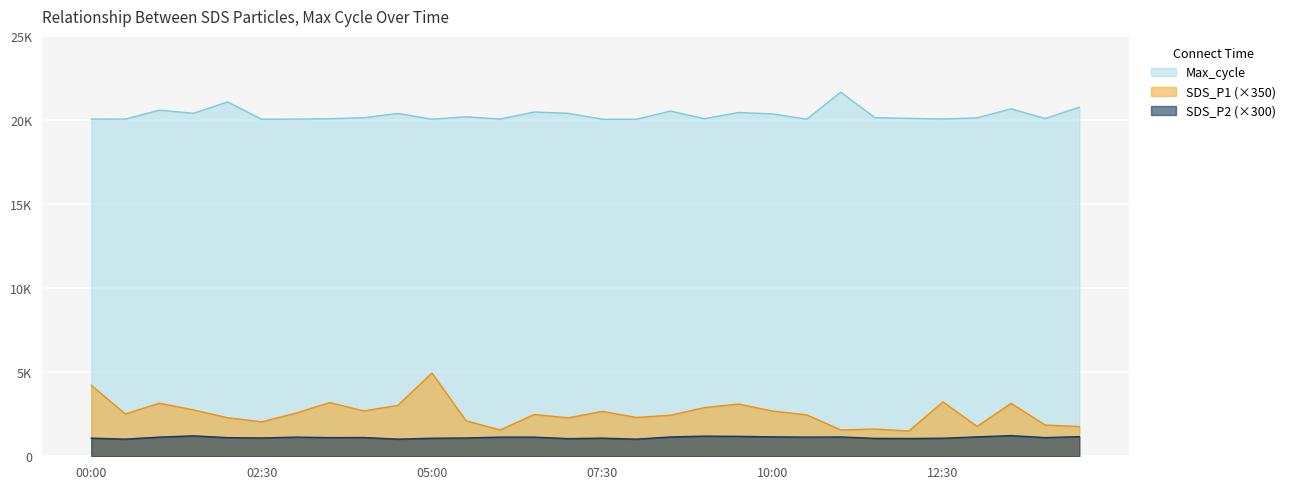

At which label is SDS_P1 closest to 3228?

12:30